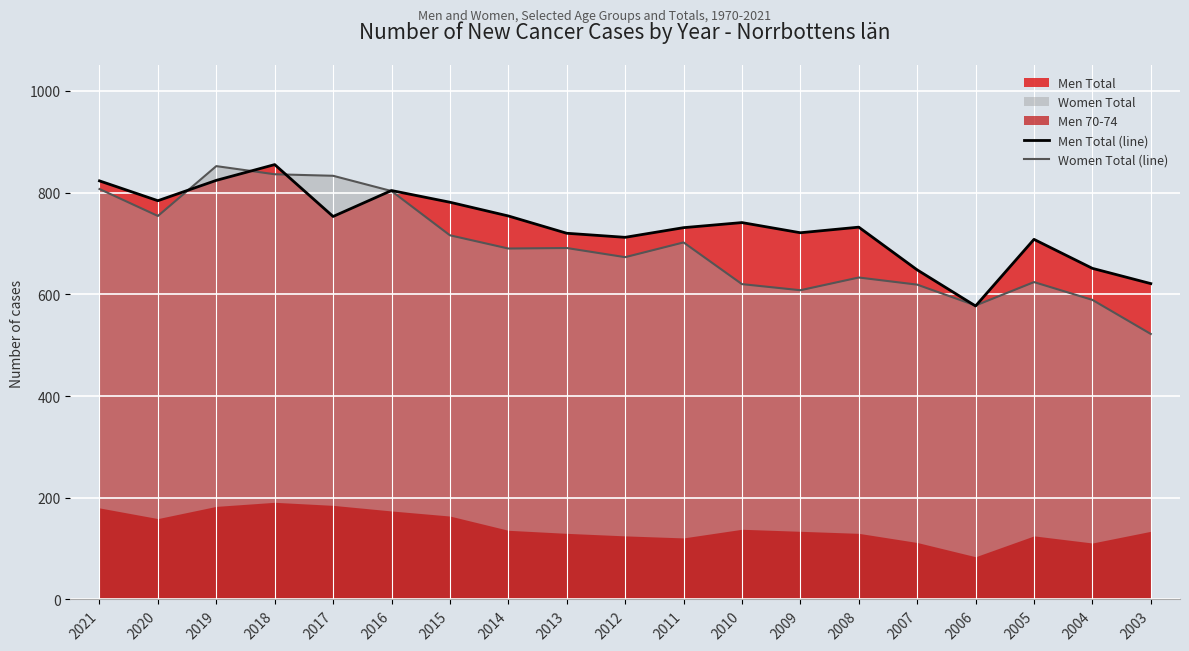

What is the value of the Women Total (line) point at the 11th from the left?

702